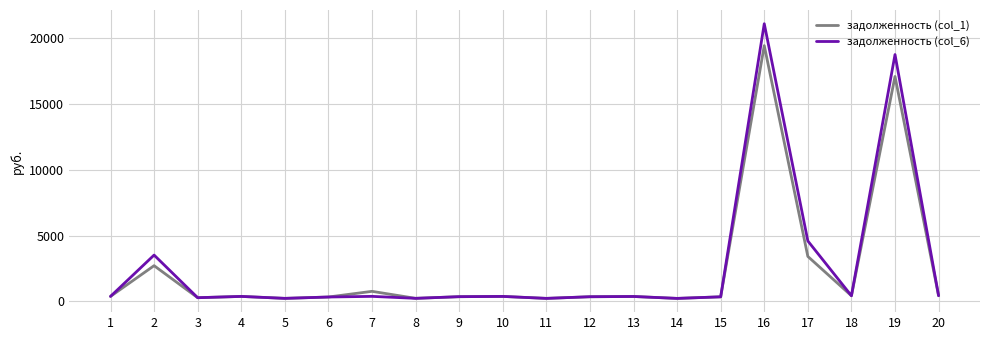

What is the total value across all series at 2?

6237.0